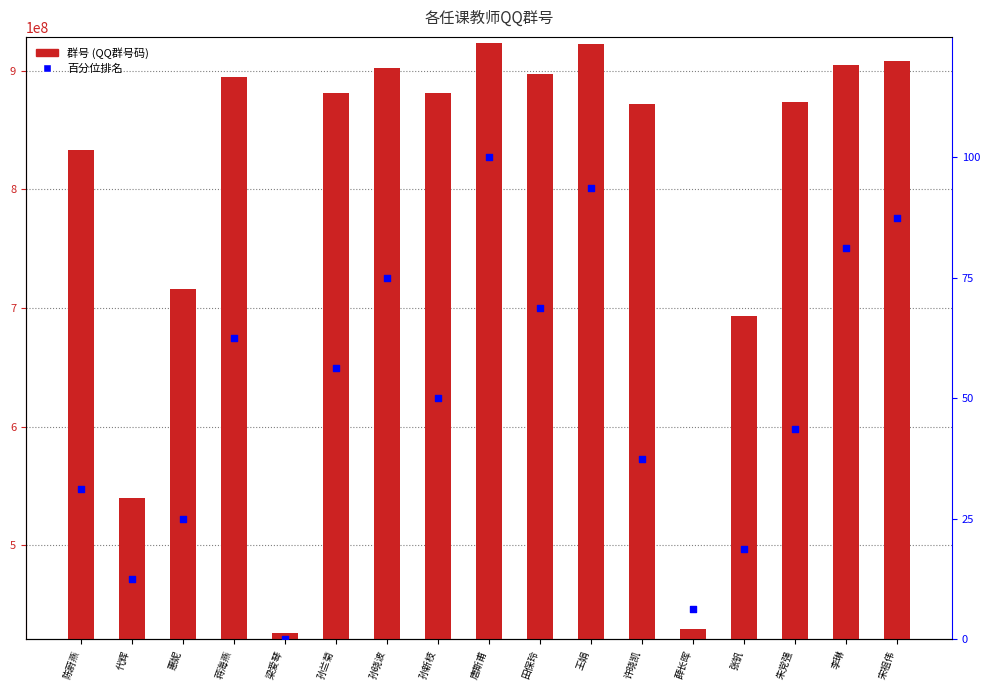

At which category is the sum across all series the highest?

唐斯甫